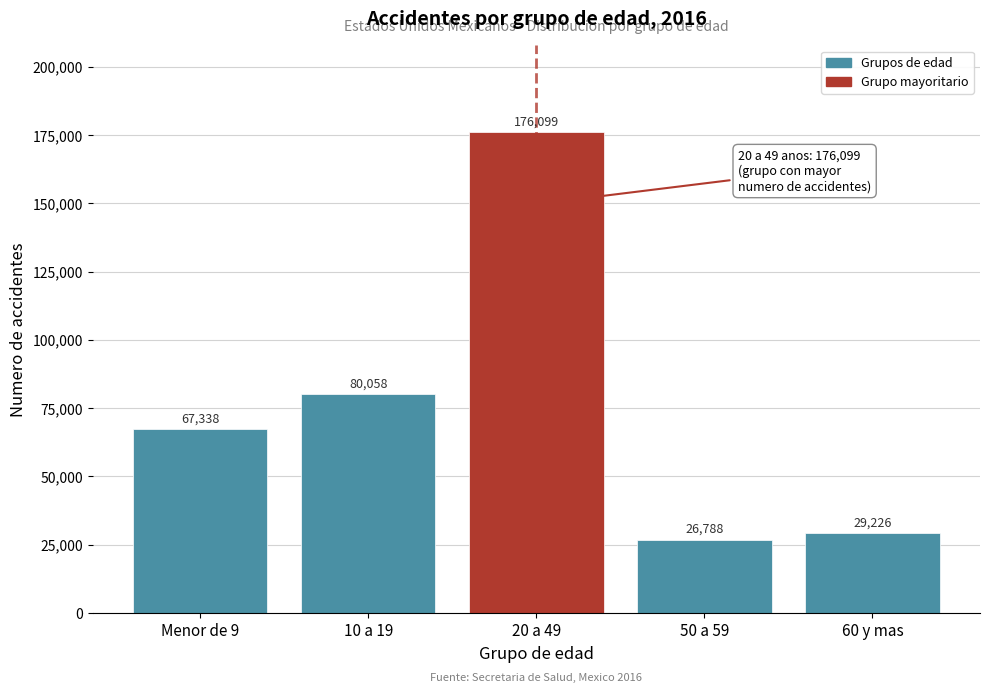

Reading right to left, list all the values displayed in this chart.

60 y mas=29226	50 a 59=26788	20 a 49=176099	10 a 19=80058	Menor de 9=67338